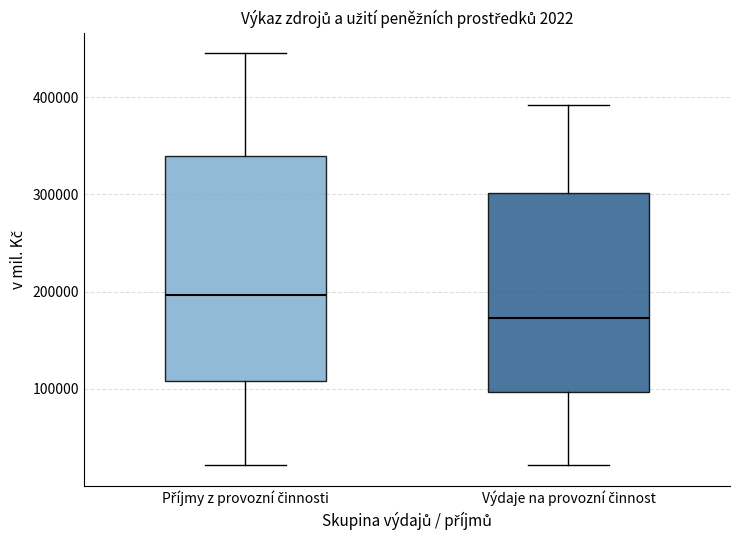

Which box's median line is the lowest?

Výdaje na provozní činnost